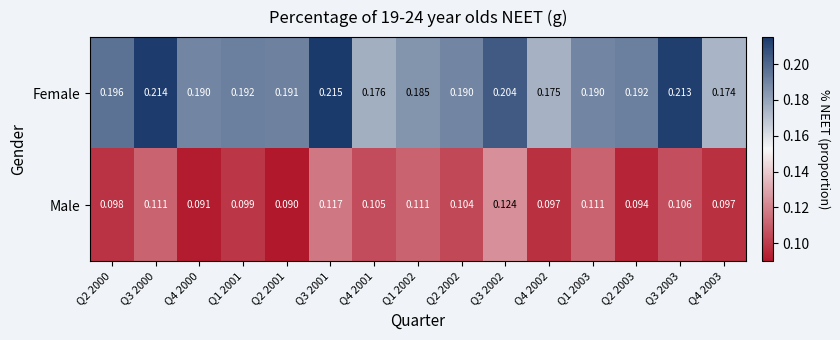

List the series in order of their overall mean, highest first.

Female, Male